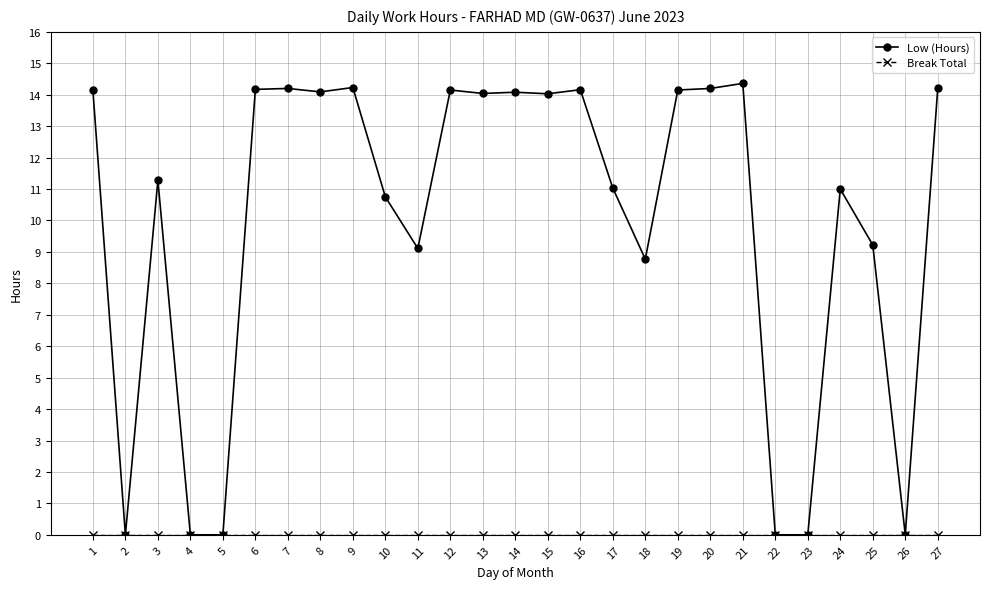

What is the difference between the maximum and second lowest values in the Low (Hours) series?

14.4